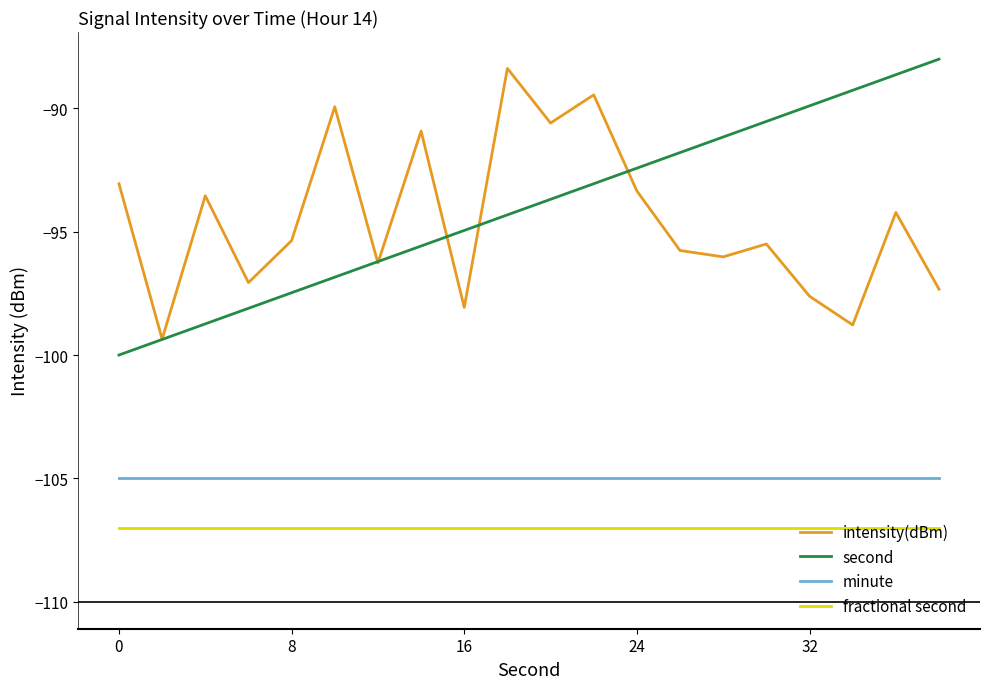

True or false: minute and fractional second cross at least once.

False